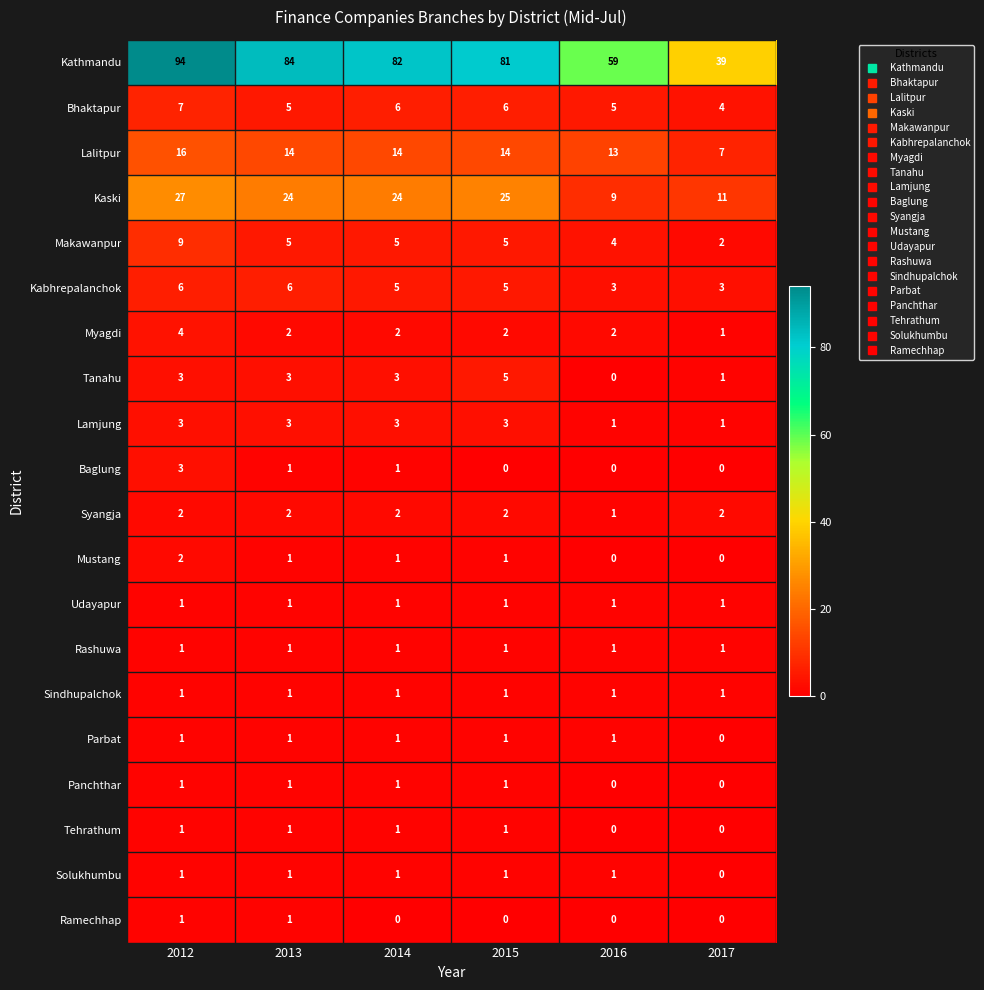

At how many categories does at least one series exceed 88?

1